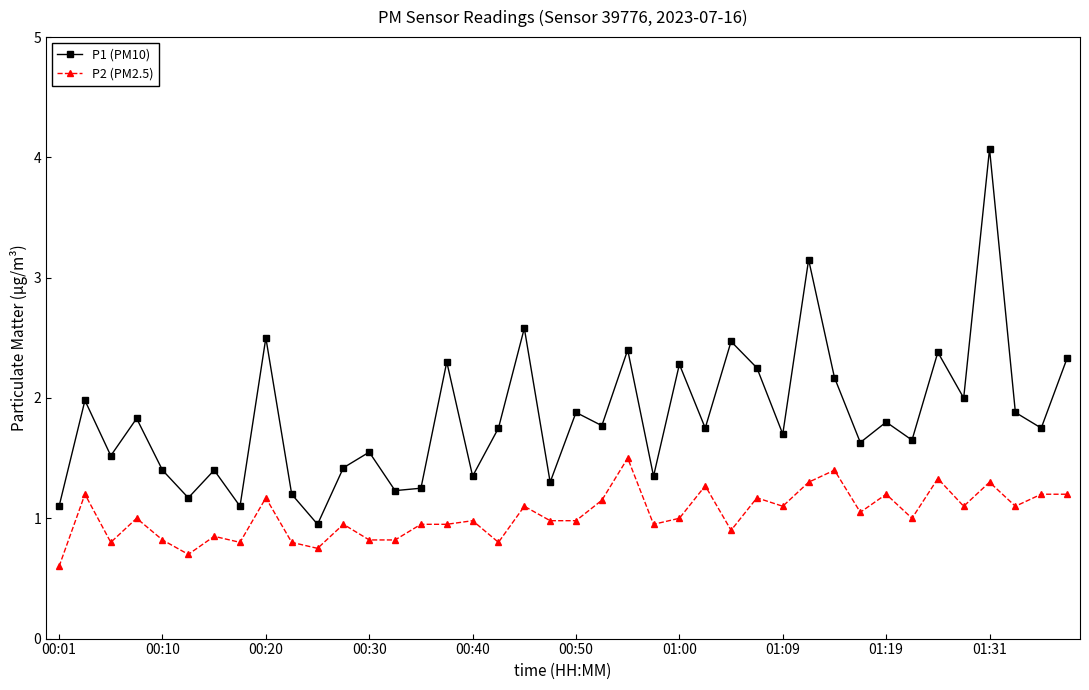

What is the value of the P1 (PM10) point at the 31st from the left?

2.2